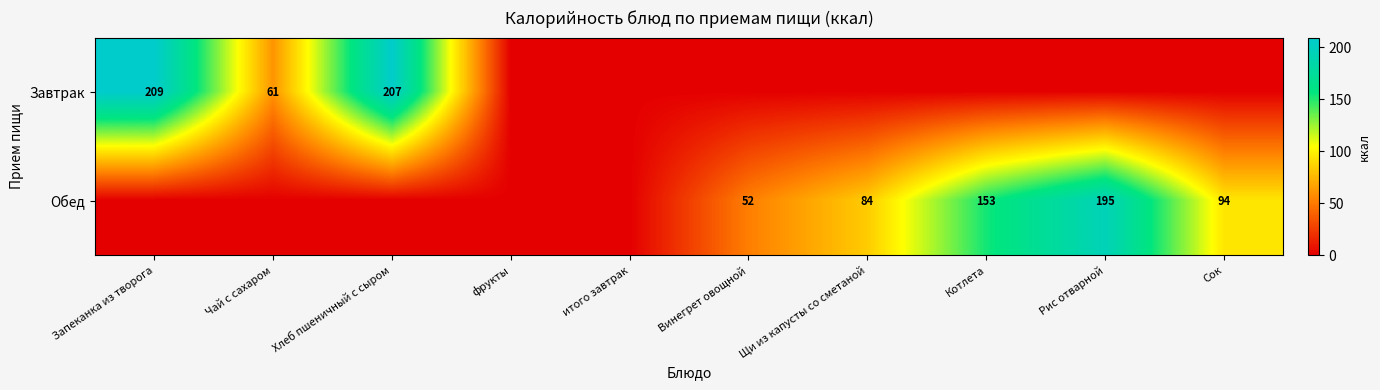

What is the total value across all series at Сок?

94.0